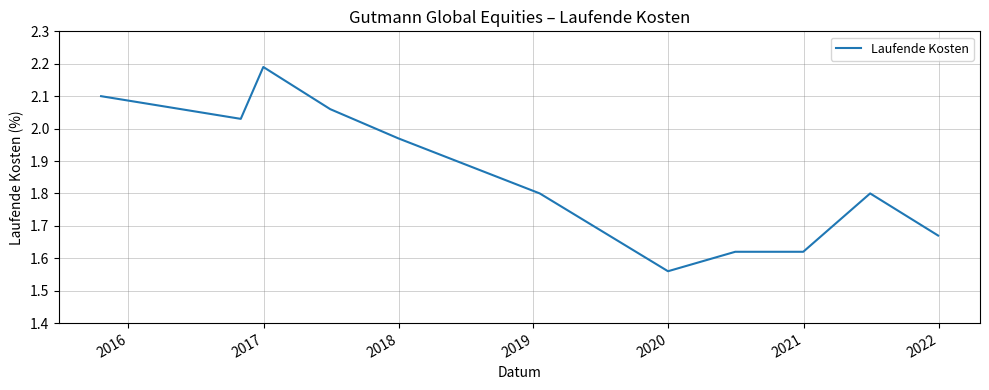

How many points are lower than both their immediate neighbors (excluding endpoints)?

2